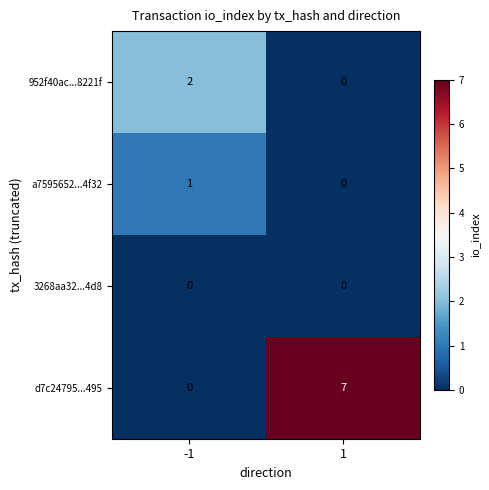

True or false: 3268aa32...4d8 has a value of 0 at 1.

True